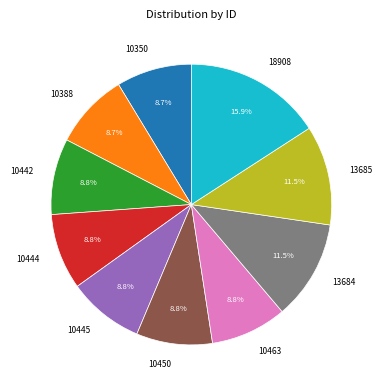

How many slices are in this pie chart?

10